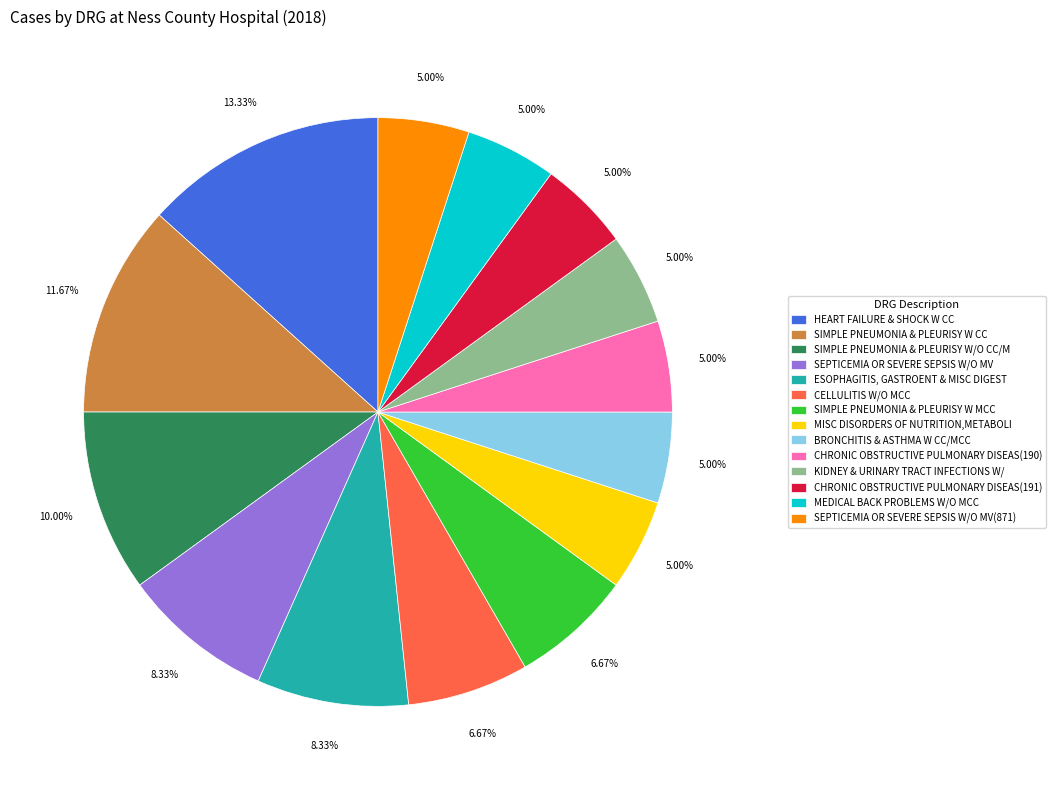

Is there any slice that represents more than half of the pie?

No